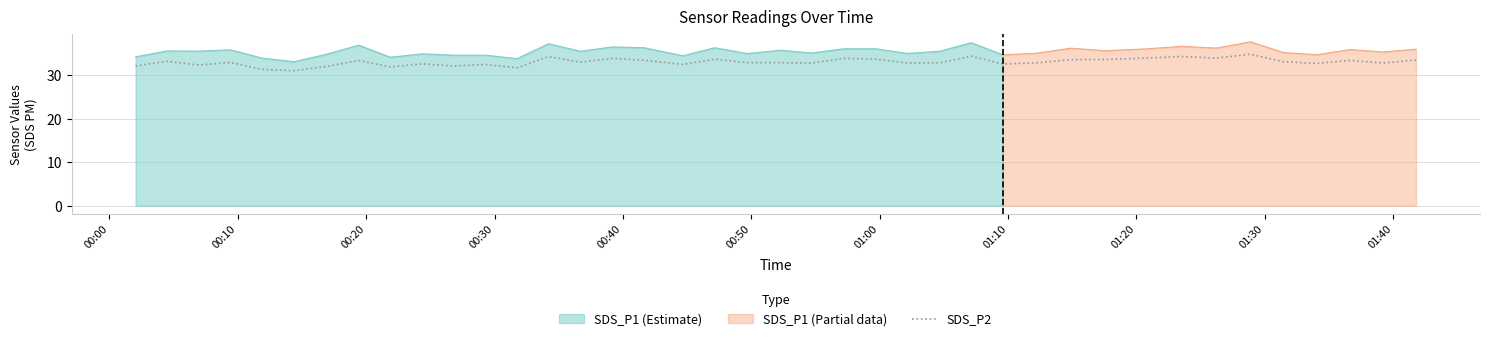

What is the minimum value for SDS_P2?

31.0